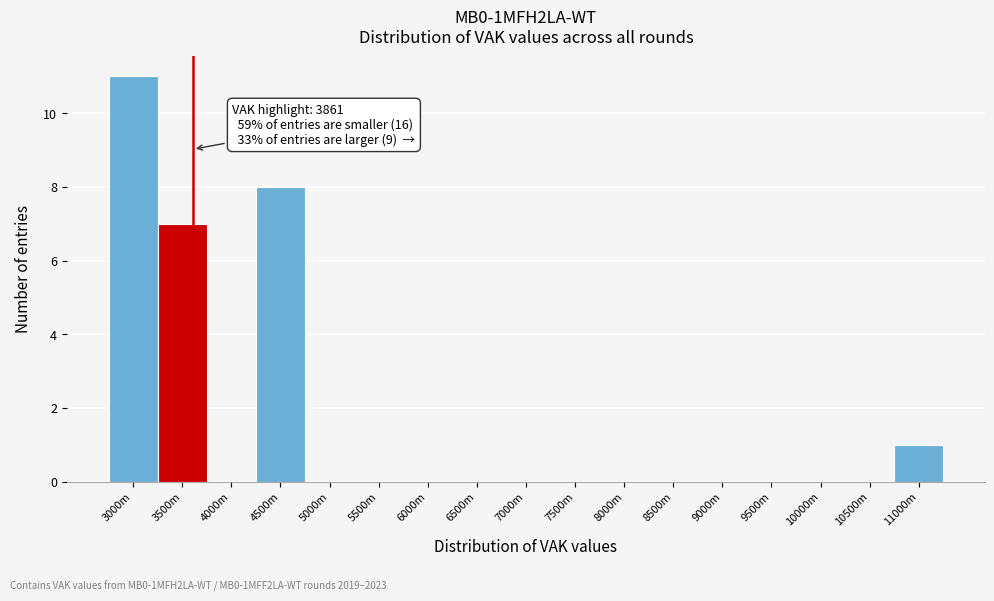

Reading right to left, list all the values displayed in this chart.

11000m=1	10500m=0	10000m=0	9500m=0	9000m=0	8500m=0	8000m=0	7500m=0	7000m=0	6500m=0	6000m=0	5500m=0	5000m=0	4500m=8	4000m=0	3500m=7	3000m=11